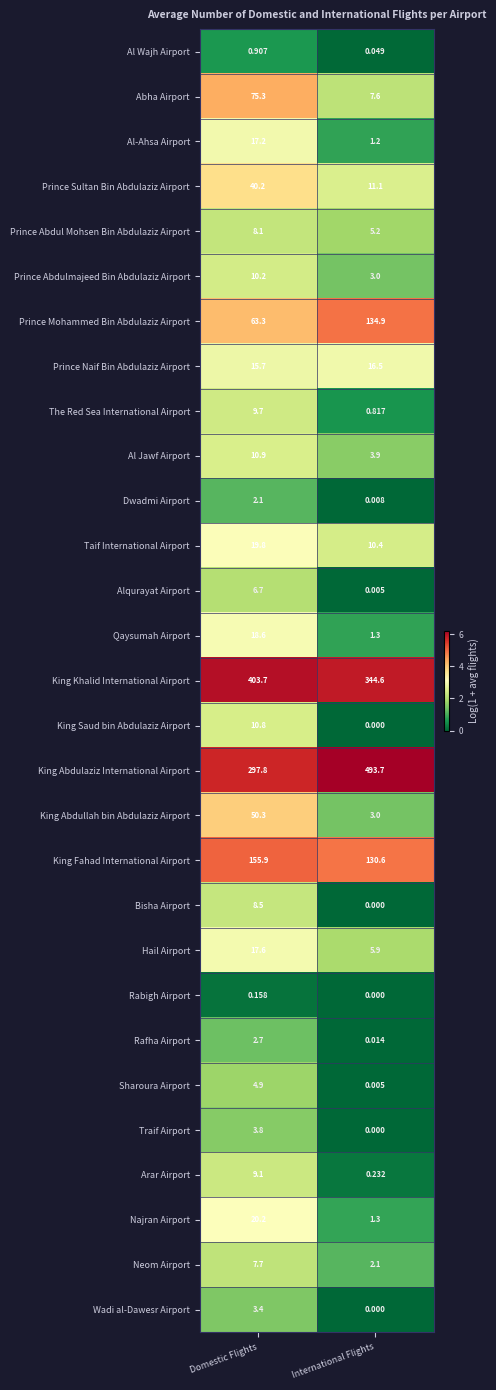

List the series in order of their peak value, lowest first.

Rabigh Airport, Al Wajh Airport, Dwadmi Airport, Rafha Airport, Wadi al-Dawesr Airport, Traif Airport, Sharoura Airport, Alqurayat Airport, Neom Airport, Prince Abdul Mohsen Bin Abdulaziz Airport, Bisha Airport, Arar Airport, The Red Sea International Airport, Prince Abdulmajeed Bin Abdulaziz Airport, King Saud bin Abdulaziz Airport, Al Jawf Airport, Prince Naif Bin Abdulaziz Airport, Al-Ahsa Airport, Hail Airport, Qaysumah Airport, Taif International Airport, Najran Airport, Prince Sultan Bin Abdulaziz Airport, King Abdullah bin Abdulaziz Airport, Abha Airport, Prince Mohammed Bin Abdulaziz Airport, King Fahad International Airport, King Khalid International Airport, King Abdulaziz International Airport